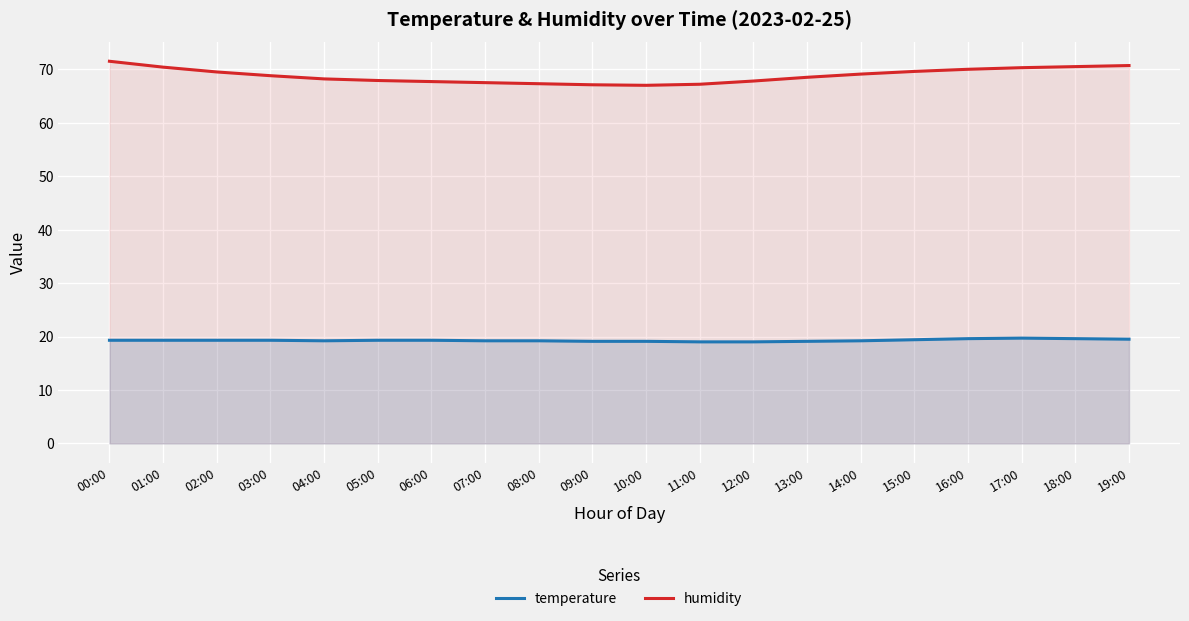

What is the smallest value displayed?

19.0